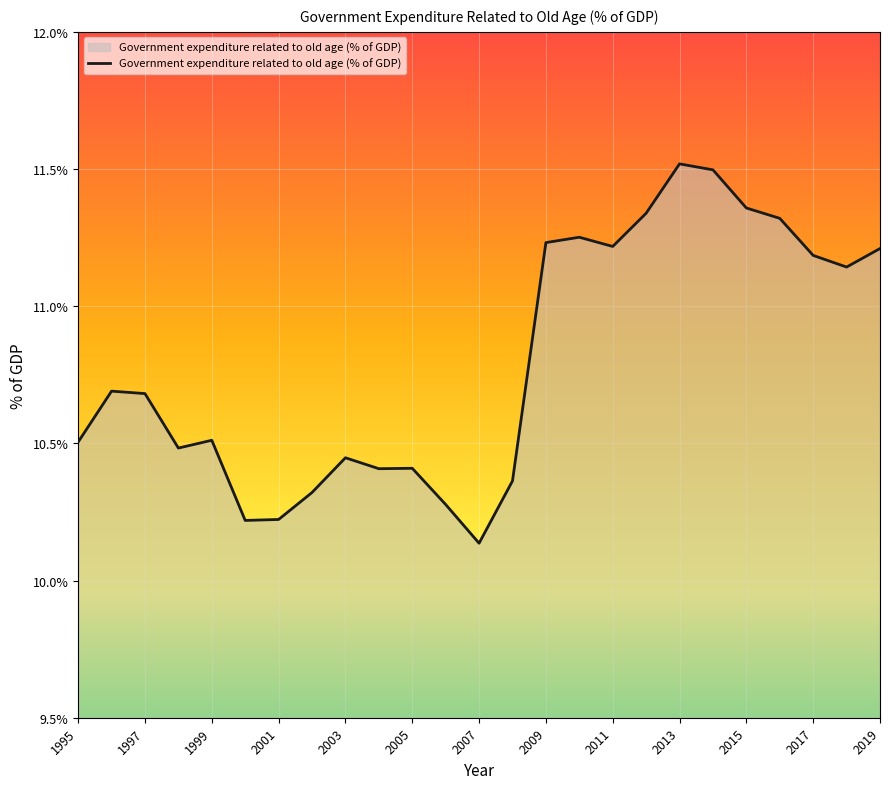

How many lines are shown in the chart?

1